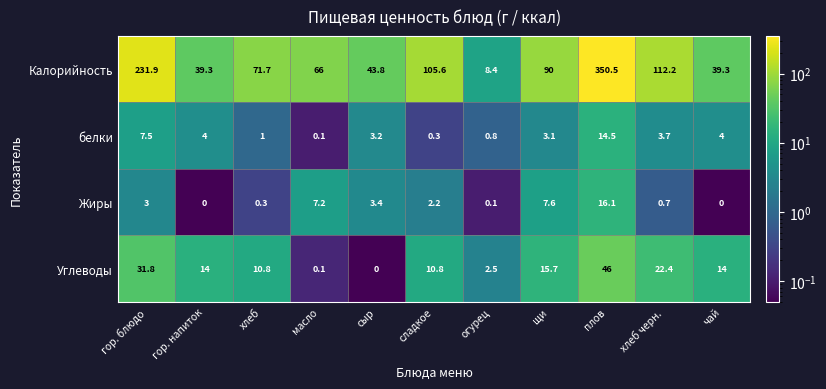

The value of Калорийность at сладкое is 105.6. True or false?

True